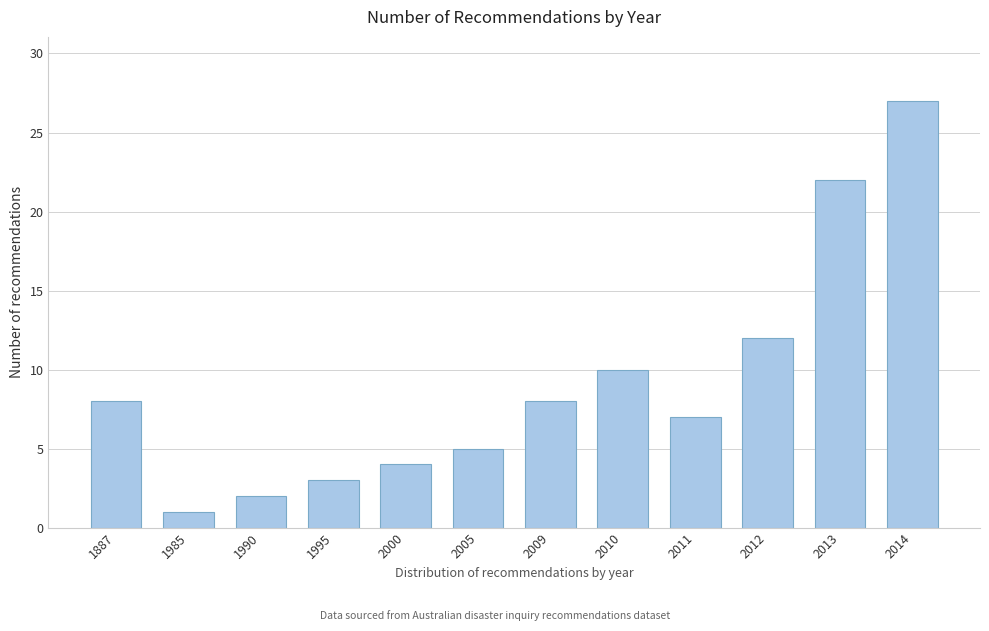

Reading left to right, extract all data points from this chart.

1887=8	1985=1	1990=2	1995=3	2000=4	2005=5	2009=8	2010=10	2011=7	2012=12	2013=22	2014=27